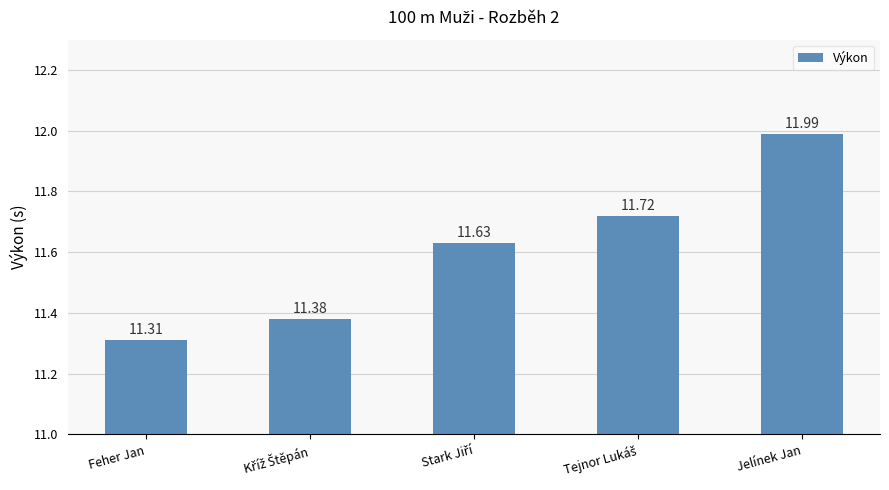

What is the label of the 1st bar from the left?

Feher Jan